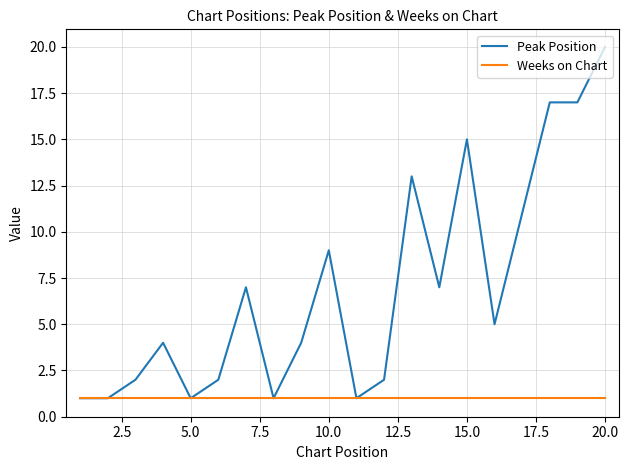

List the series in order of their peak value, highest first.

Peak Position, Weeks on Chart